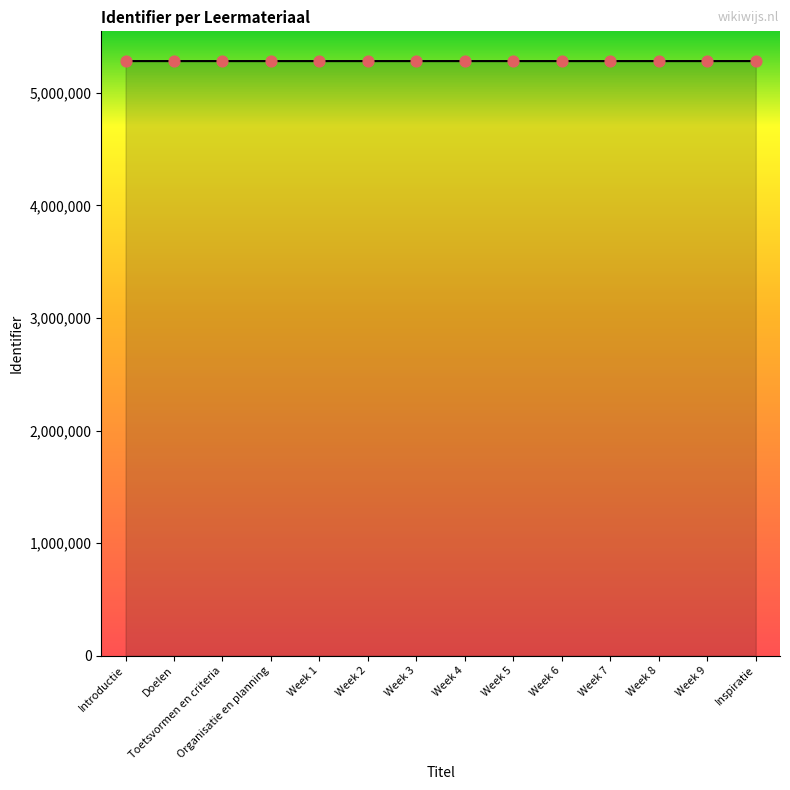

What is the ratio of the value at Week 1 to the value at Week 6?

1.0